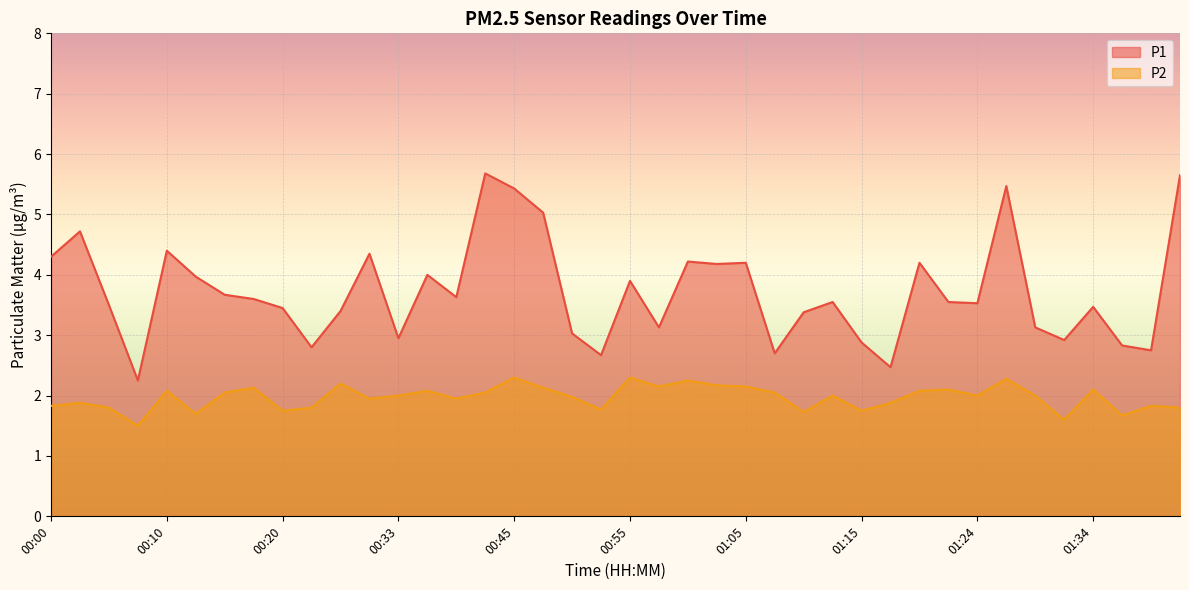

List the series in order of their peak value, lowest first.

P2, P1